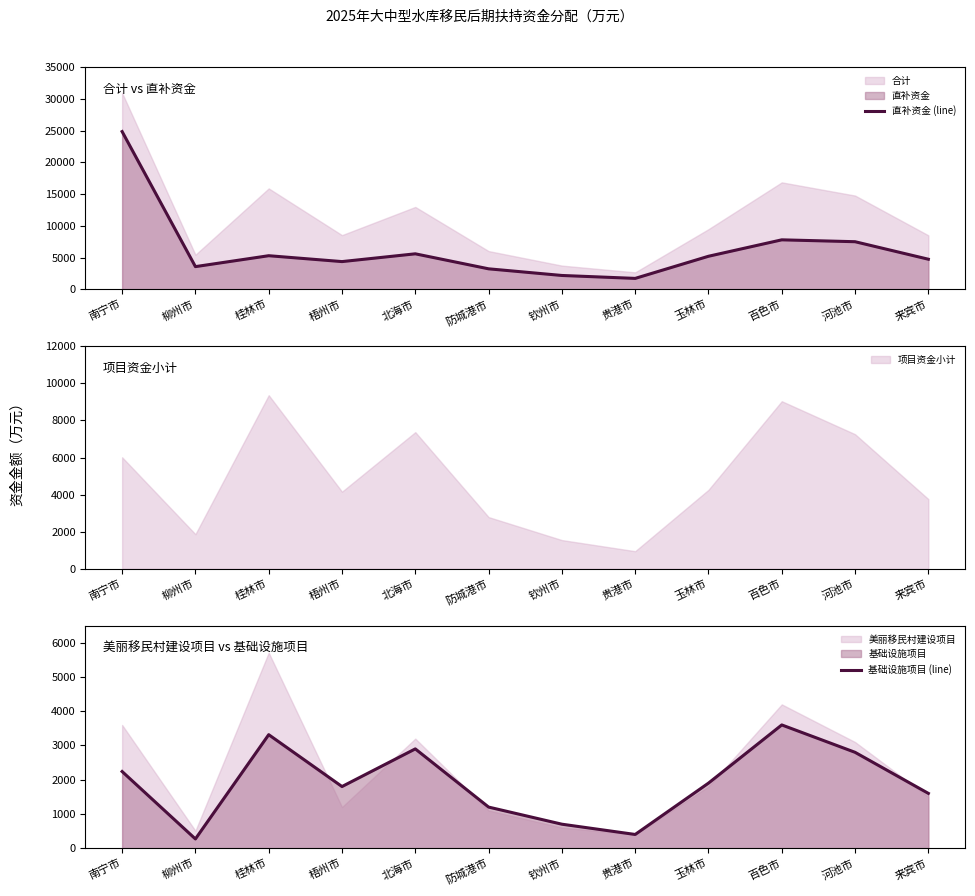

Reading left to right, list all the values displayed in this chart.

直补资金 (line): 24842.4	3596.1	5313.8	4388.2	5611.4	3251.4	2205.7	1745.2	5226.2	7811.1	7515.7	4760.9
基础设施项目 (line): 2239.0	269.0	3315.0	1800.0	2900.0	1200.0	700.0	400.0	1900.0	3600.0	2800.0	1600.0